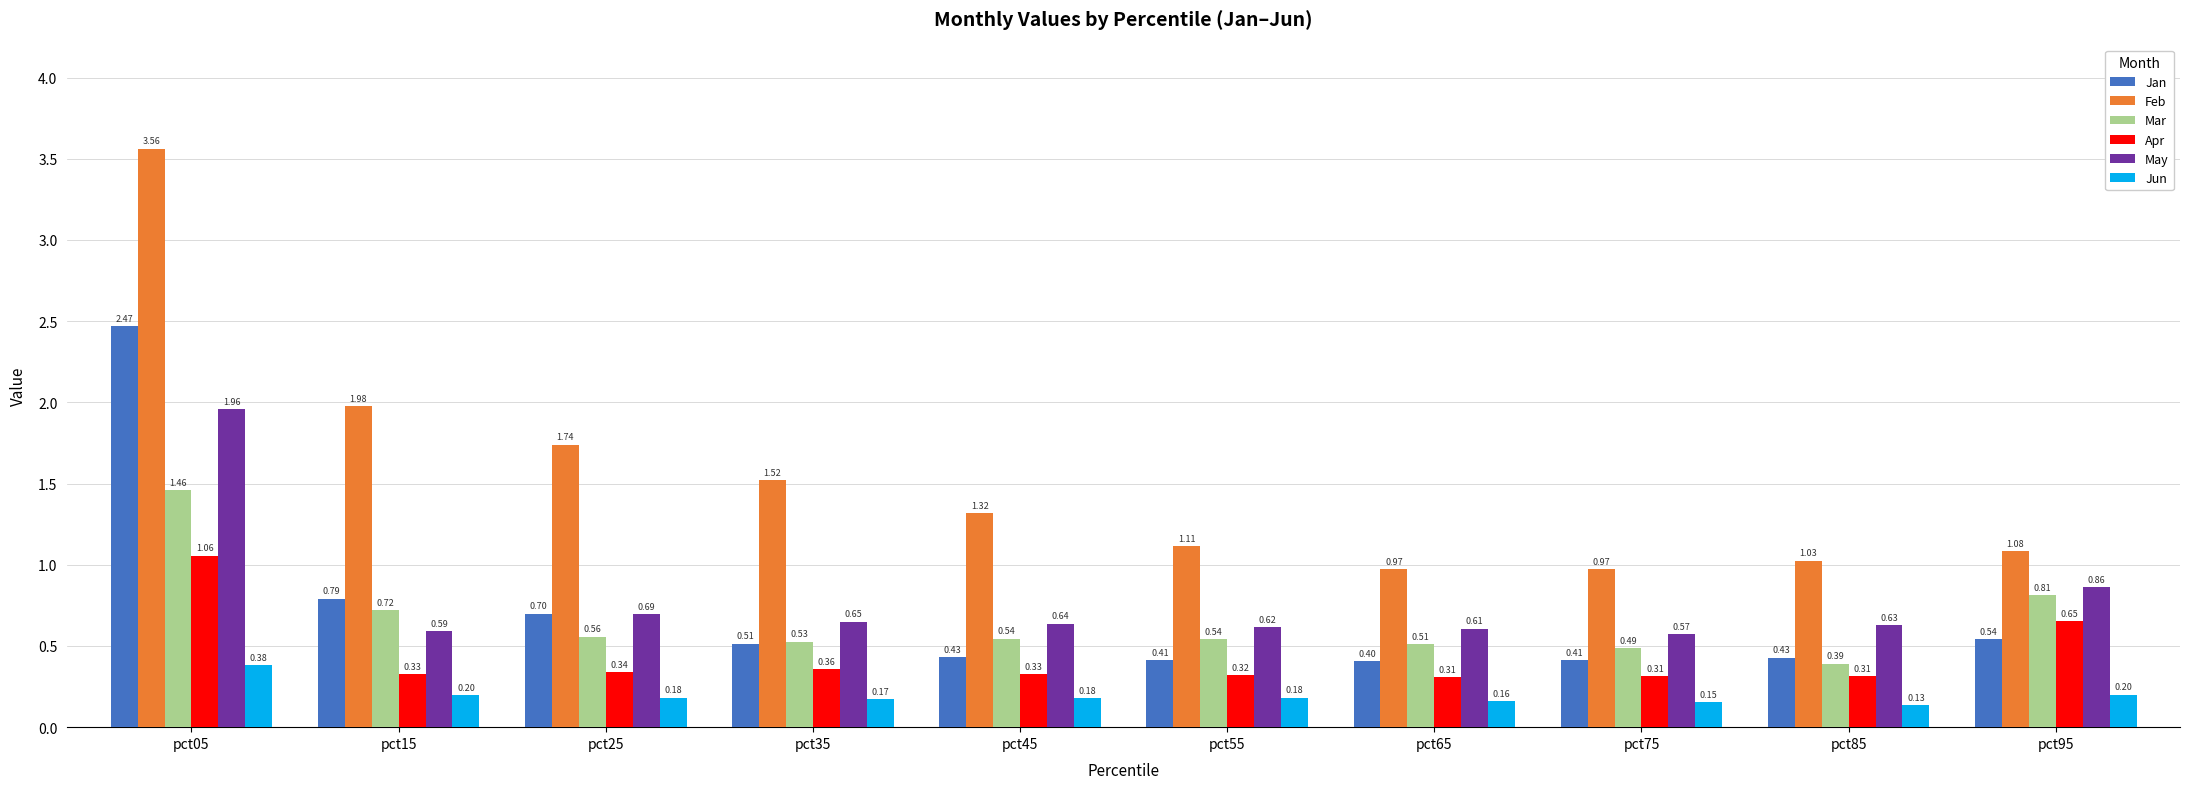

True or false: Jun has a value of 0.2 at pct15.

True